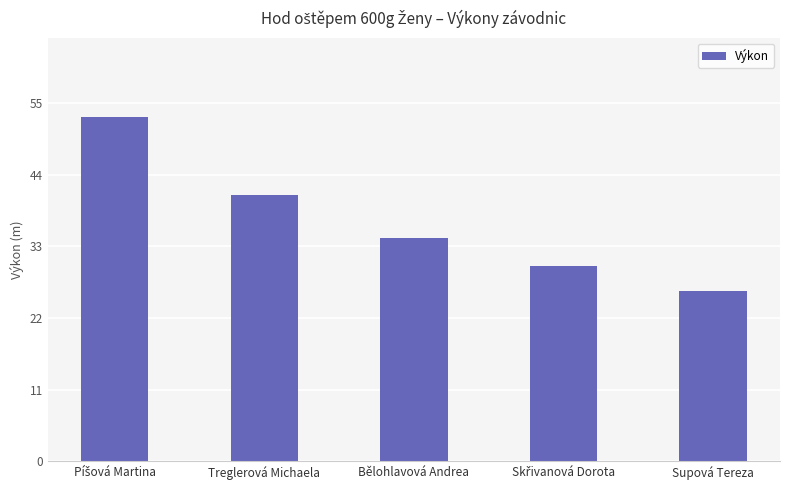

What is the minimum value shown in the chart?

26.1